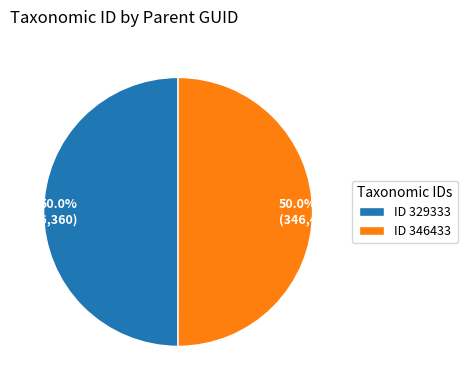

What is the ratio of the value at 50.0% (346,428) to the value at 50.0% (346,360)?

1.0